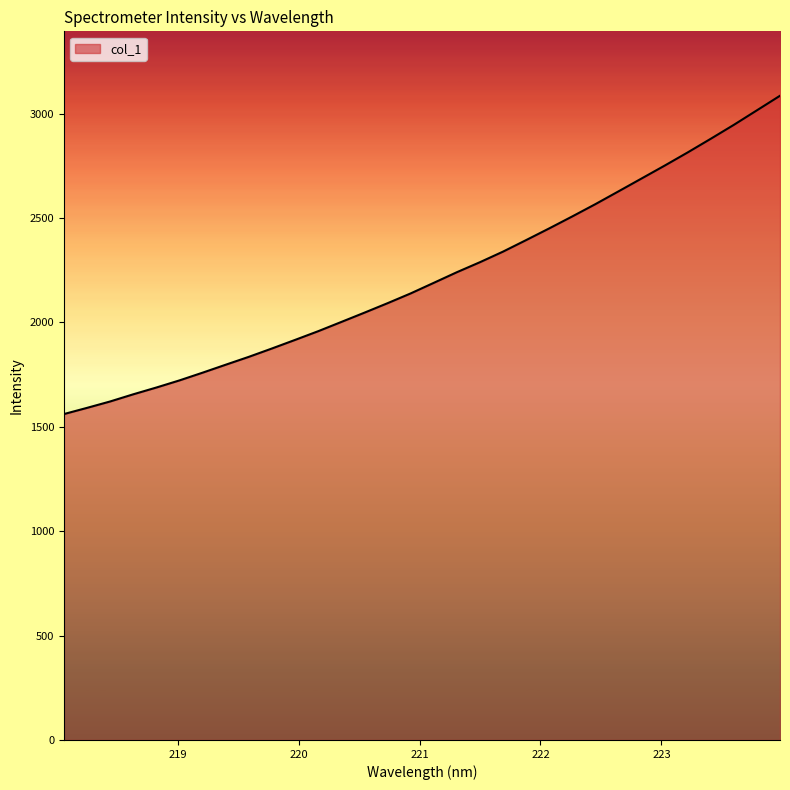

What is the minimum value shown in the chart?

1560.7